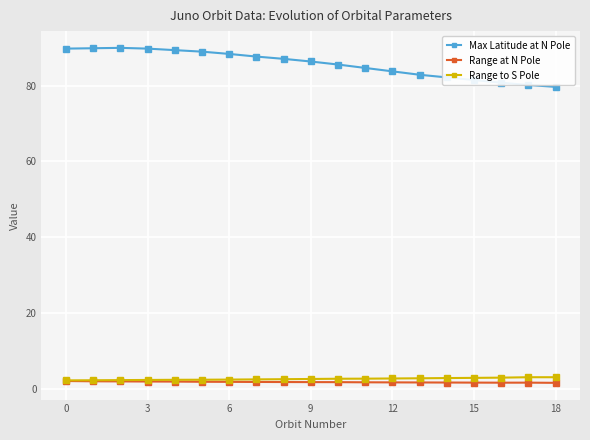

Which series has the widest spread of values?

Max Latitude at N Pole